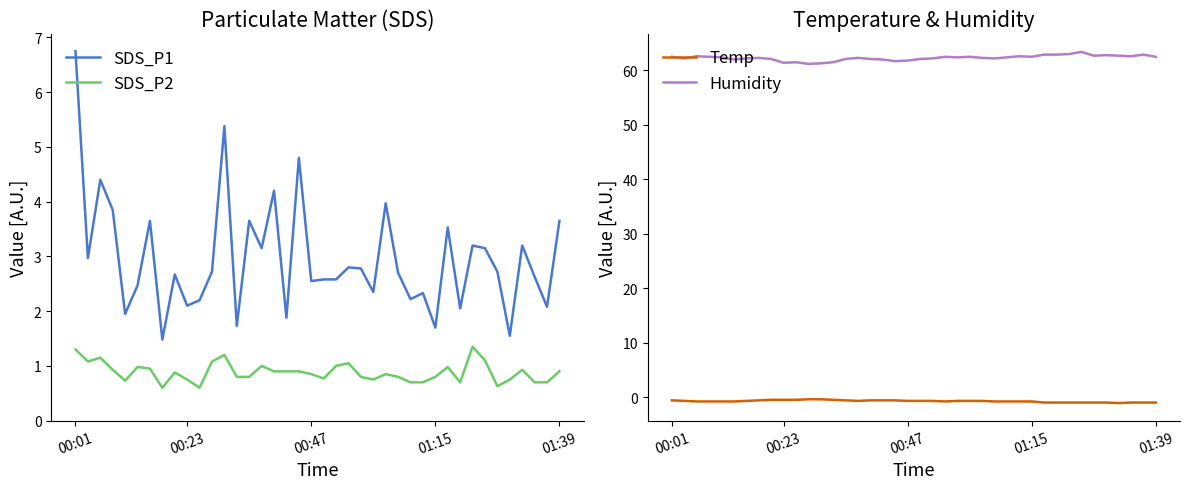

True or false: Humidity has more than 0 points higher than both neighbors.

True